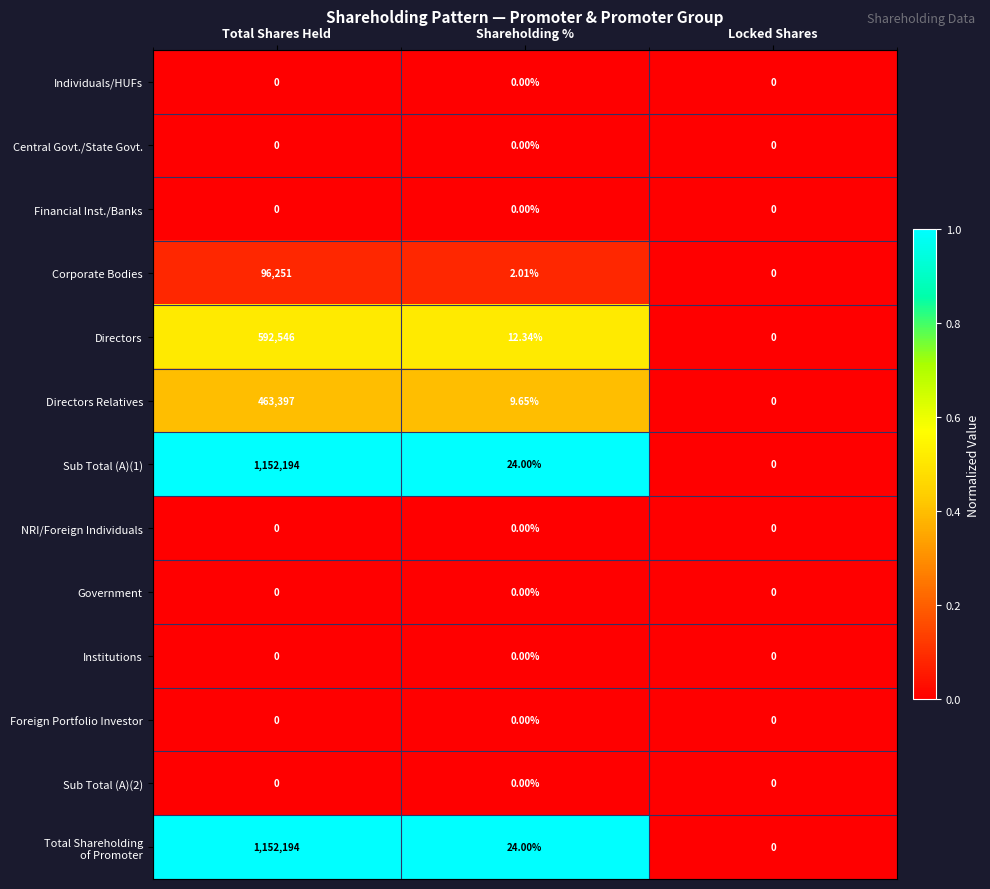

At which category does the chart reach its peak across all series?

Total Shares Held